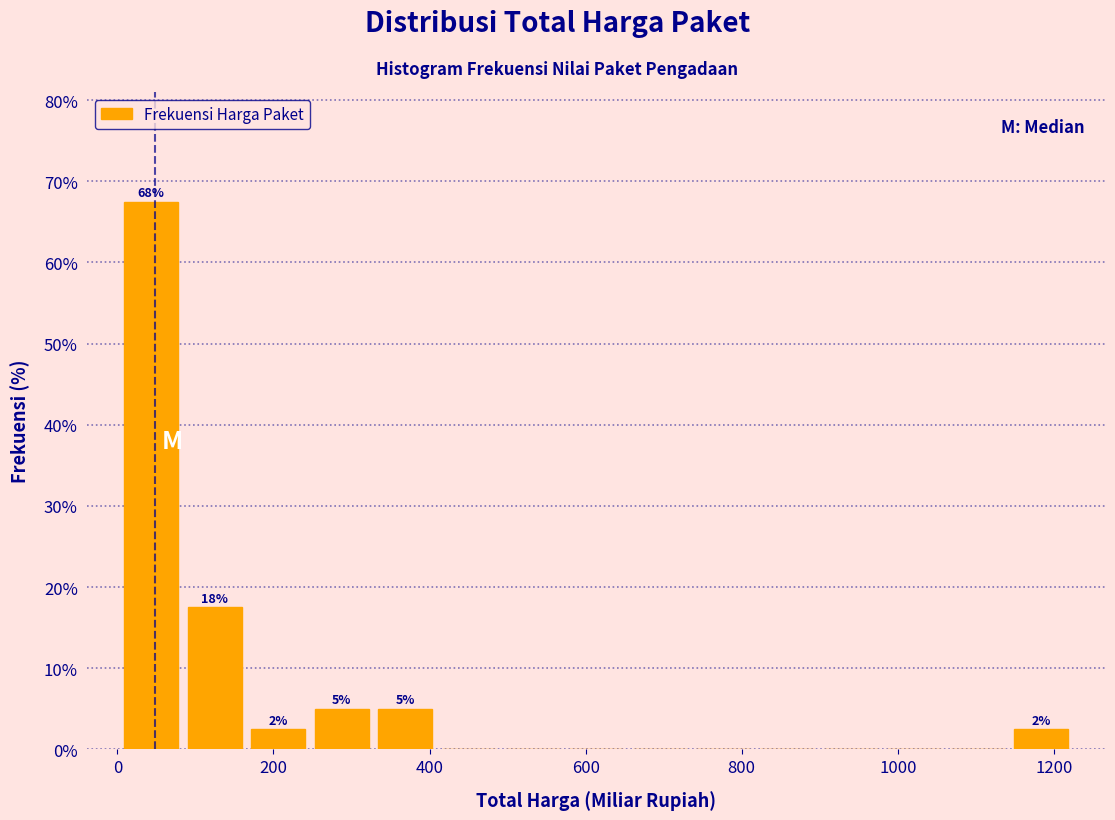

Which range on the x-axis has the tallest bar?

0 to 80